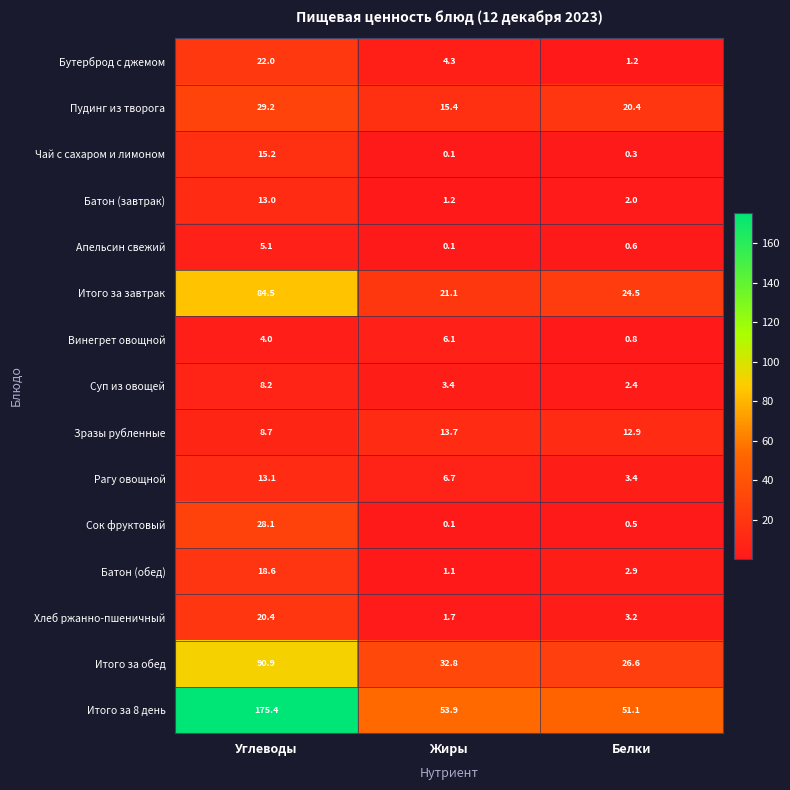

Rank the series by their maximum value, from highest to lowest.

Итого за 8 день, Итого за обед, Итого за завтрак, Пудинг из творога, Сок фруктовый, Бутерброд с джемом, Хлеб ржанно-пшеничный, Батон (обед), Чай с сахаром и лимоном, Зразы рубленные, Рагу овощной, Батон (завтрак), Суп из овощей, Винегрет овощной, Апельсин свежий